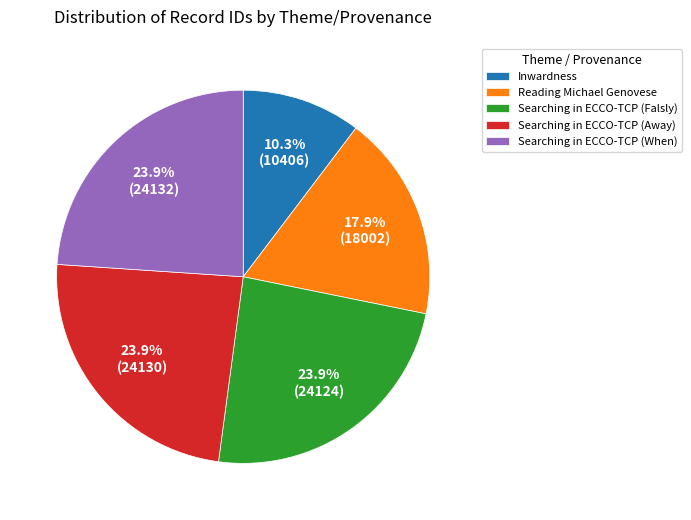

To the nearest percent, what is the difference between the Searching in ECCO-TCP (Away) and Reading Michael Genovese slice percentages?

6%